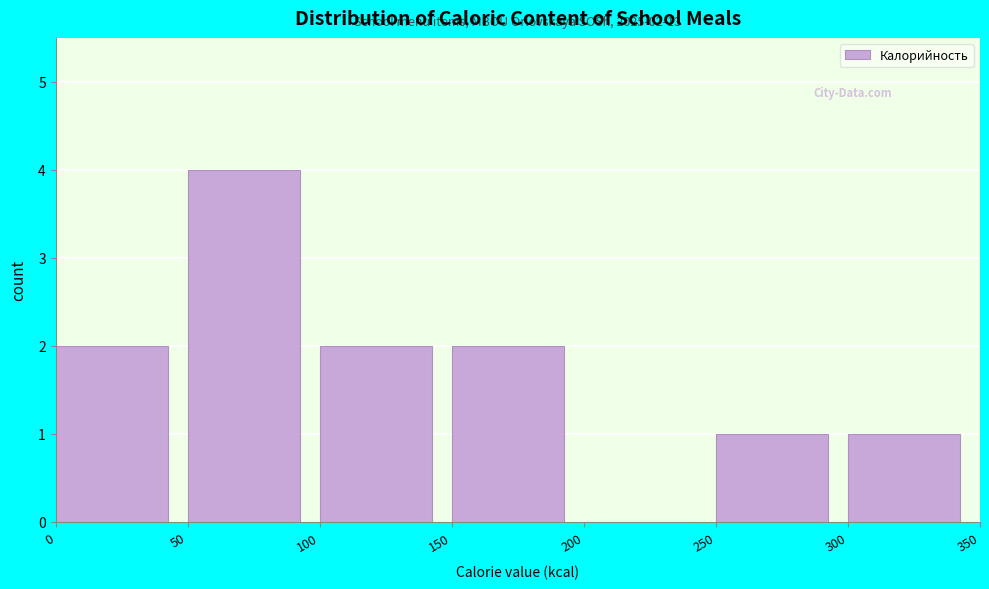

Which range on the x-axis has the tallest bar?

50 to 100